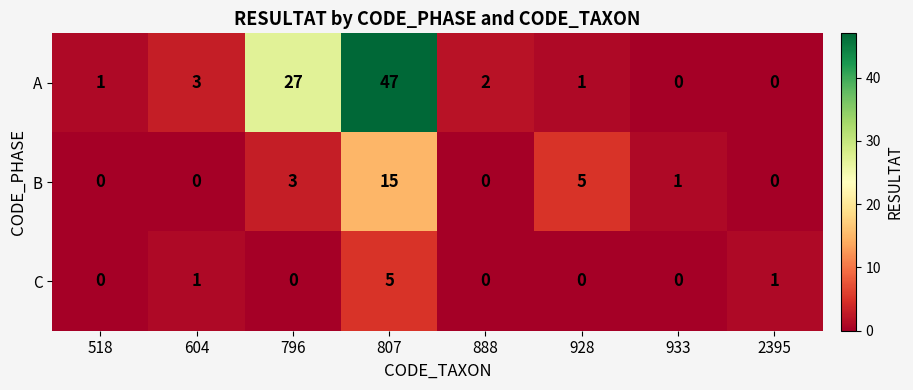

Which series has the largest range (max minus min)?

A